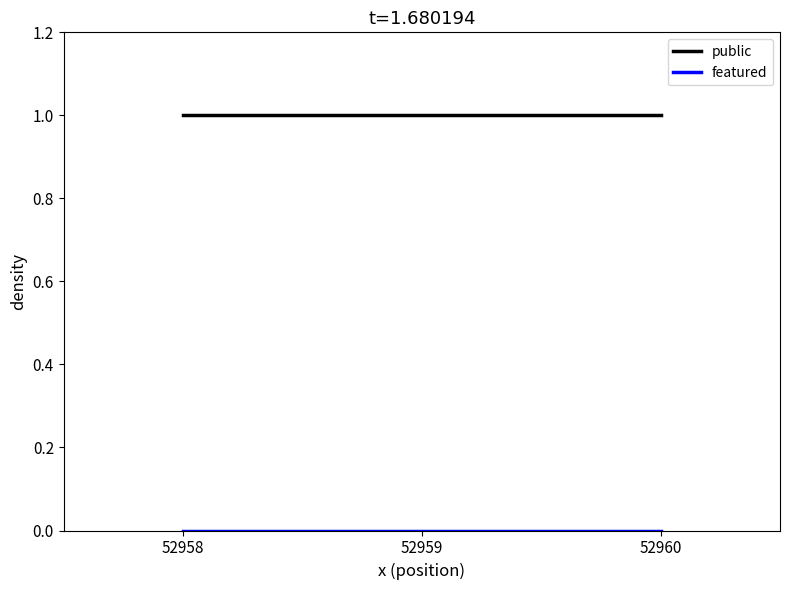

Rank the categories by featured value from highest to lowest.

52960, 52959, 52958